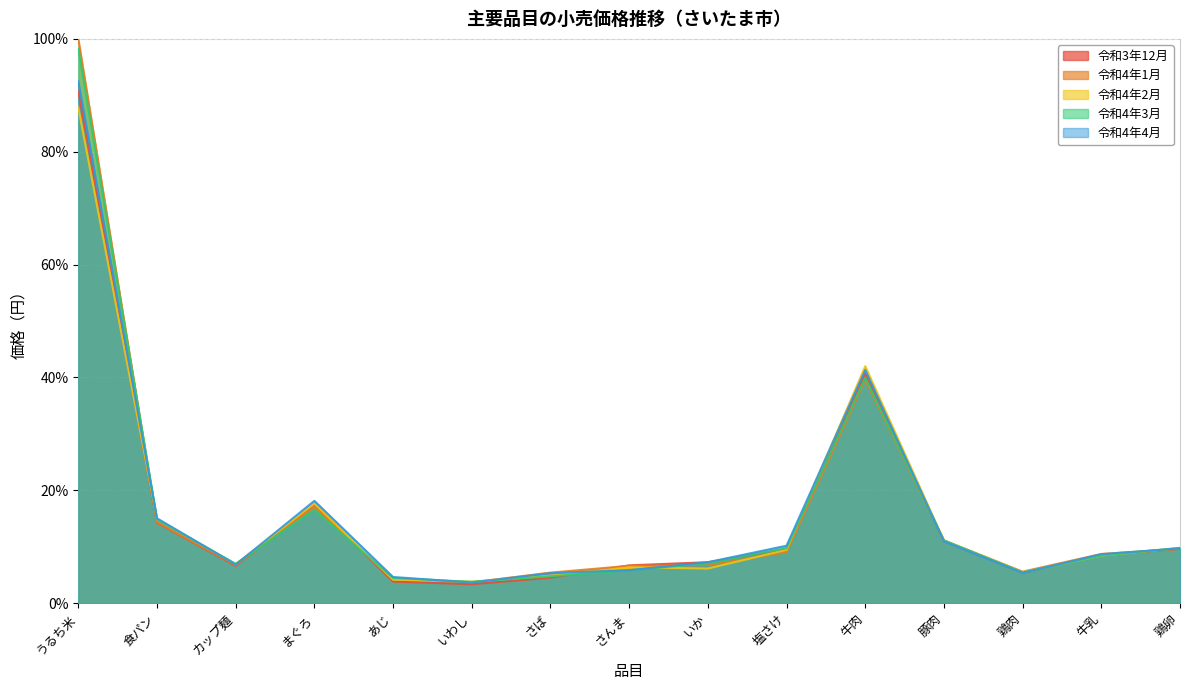

Rank the series at 食パン from lowest to highest value.

令和3年12月, 令和4年1月, 令和4年2月, 令和4年3月, 令和4年4月